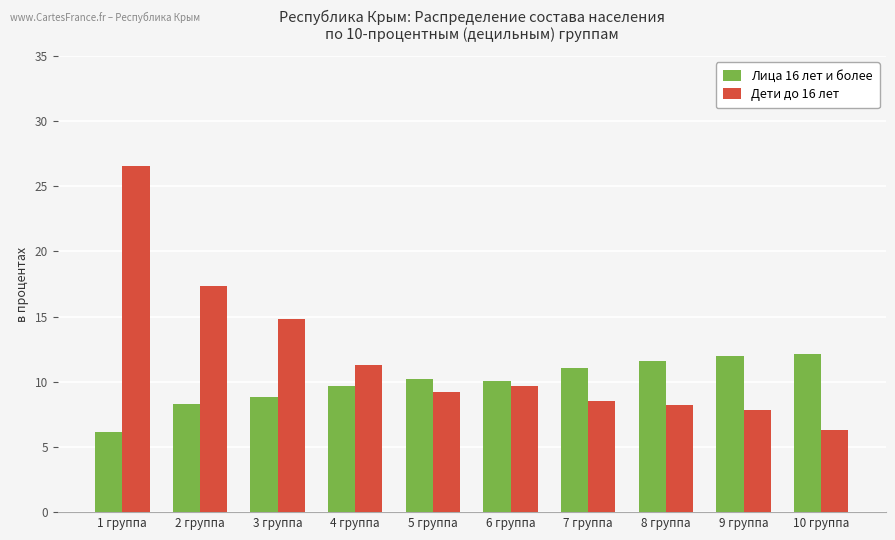

The value of Дети до 16 лет at 9 группа is 7.8. True or false?

True